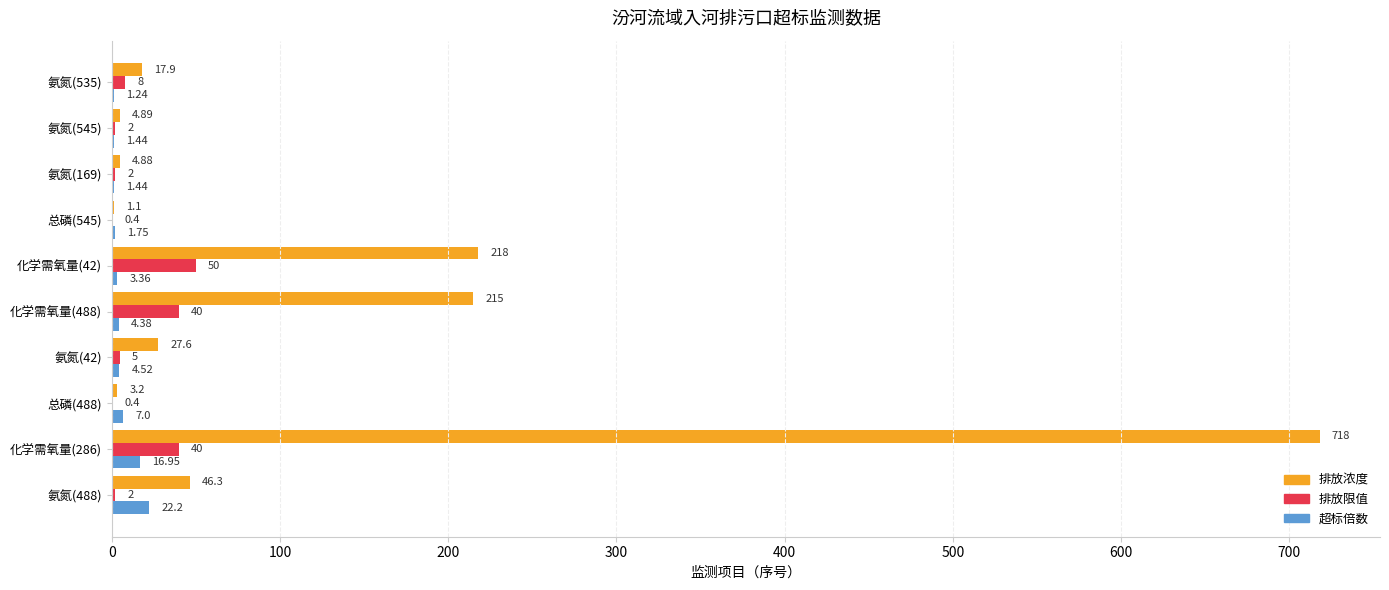

Between 总磷(545) and 氨氮(535), which series saw the biggest shift?

排放浓度